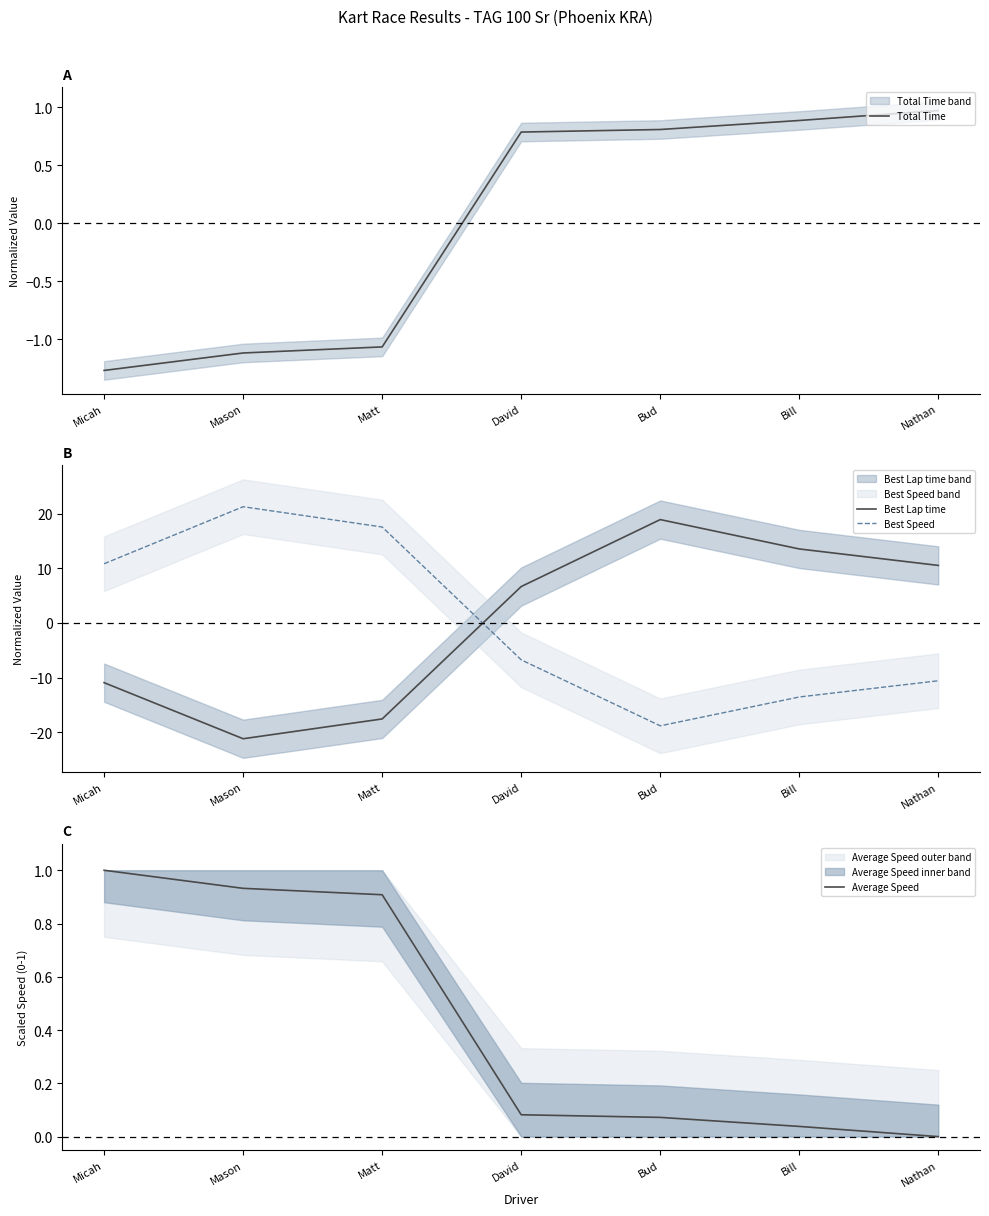

Where is Best Speed nearest to the value 1?

David